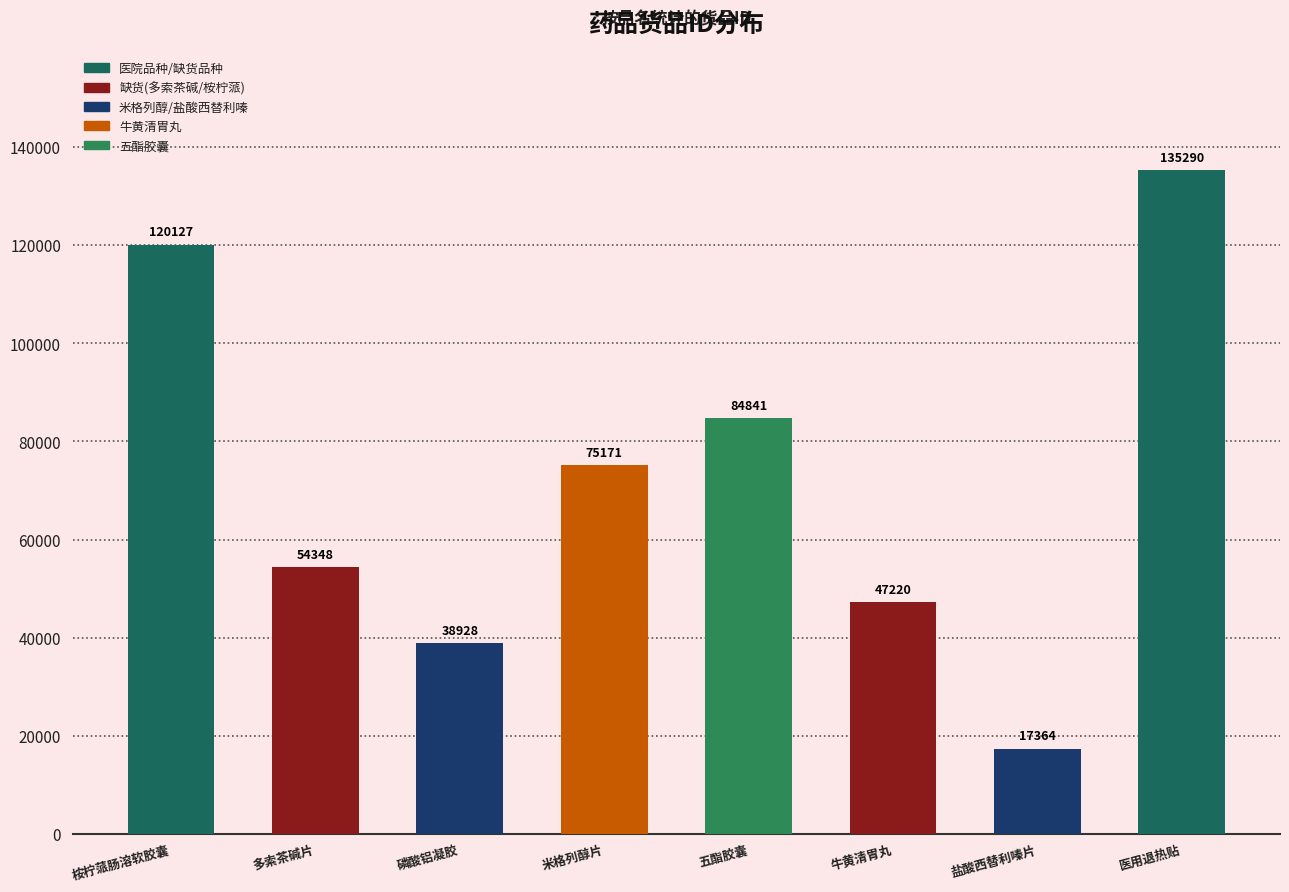

What is the label of the 6th bar from the right?

磷酸铝凝胶